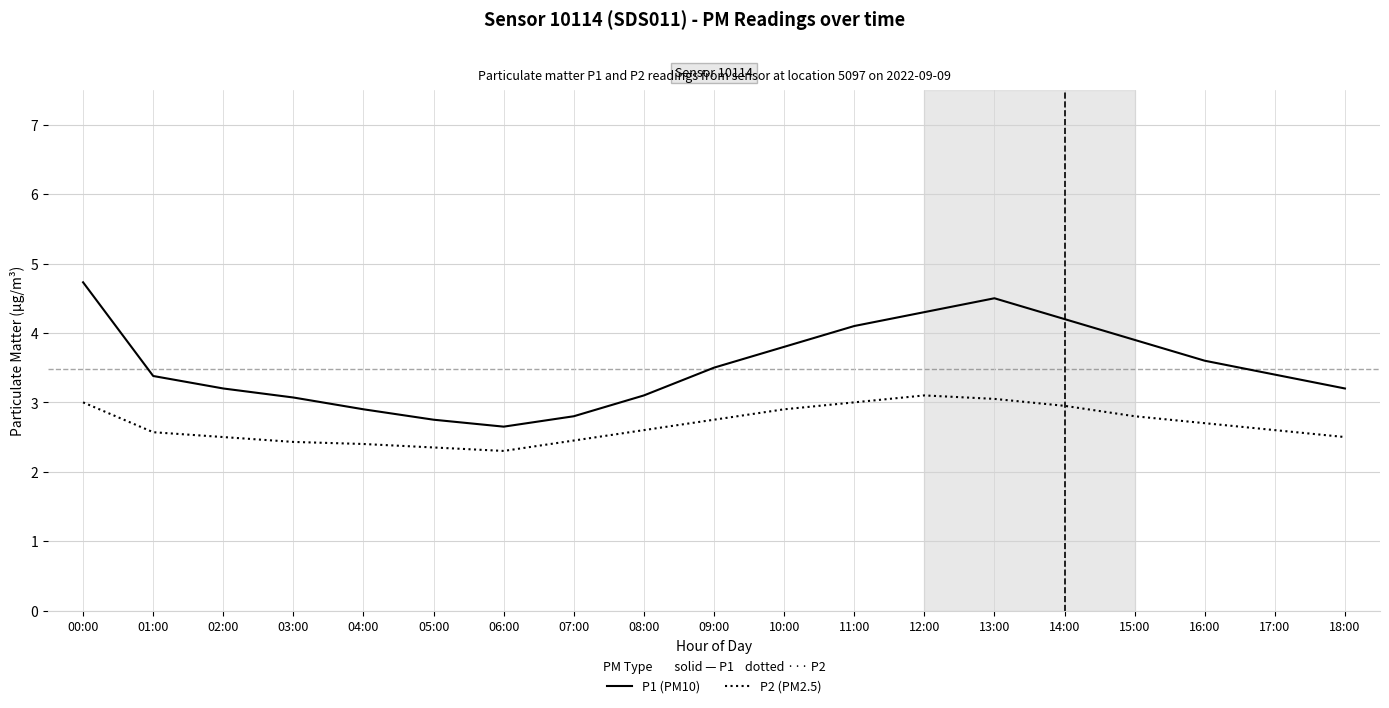

What is the difference between the highest and lowest values at 16:00?

0.9